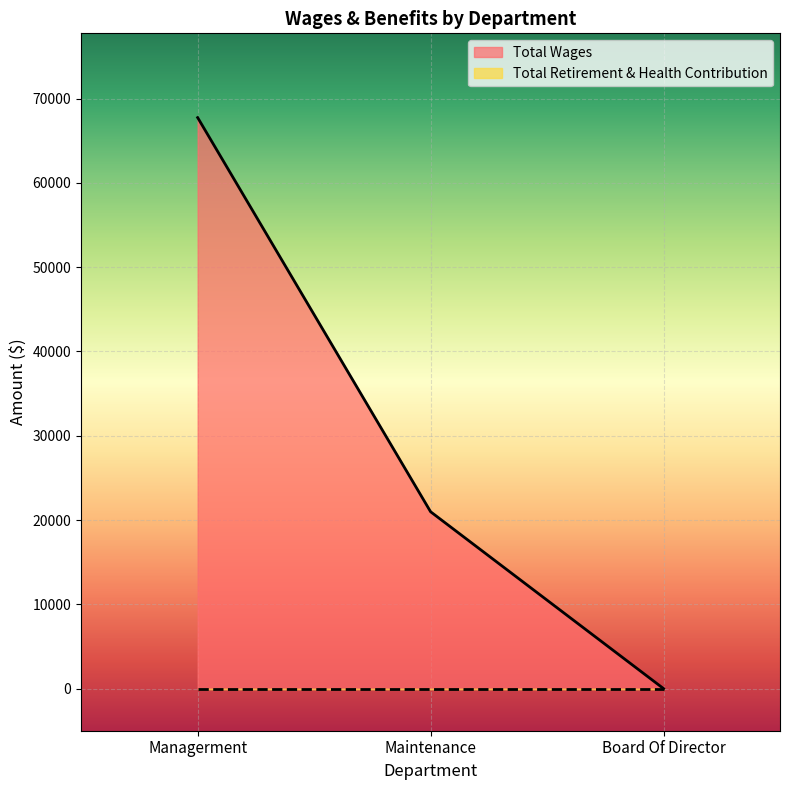

Reading left to right, what are all the values shown in this chart?

67754	20984	0